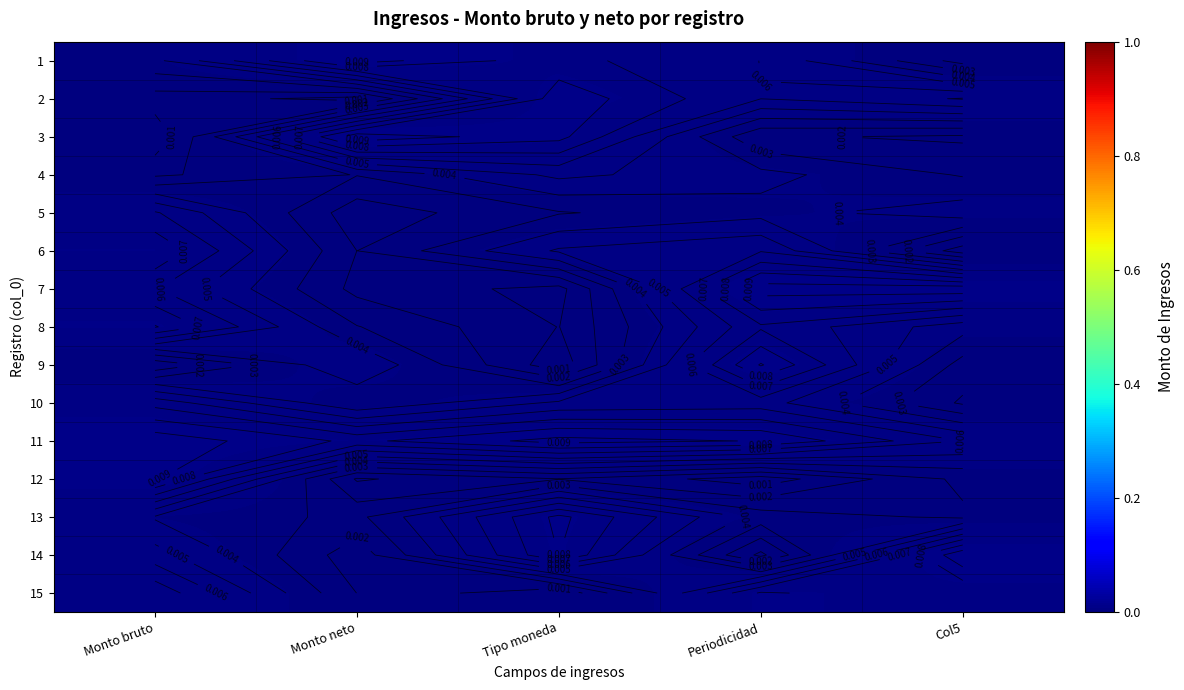

The 14 series shows 0.0 at Monto bruto. True or false?

False